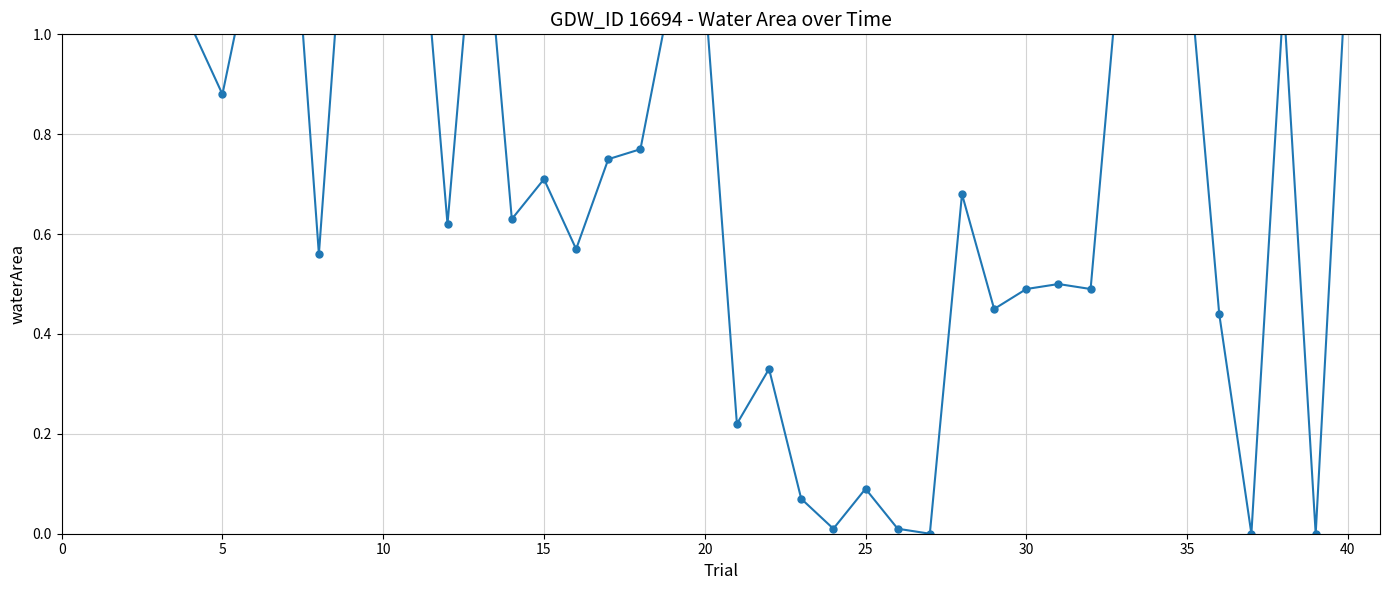

Does the chart display data point markers on the line(s)?

Yes